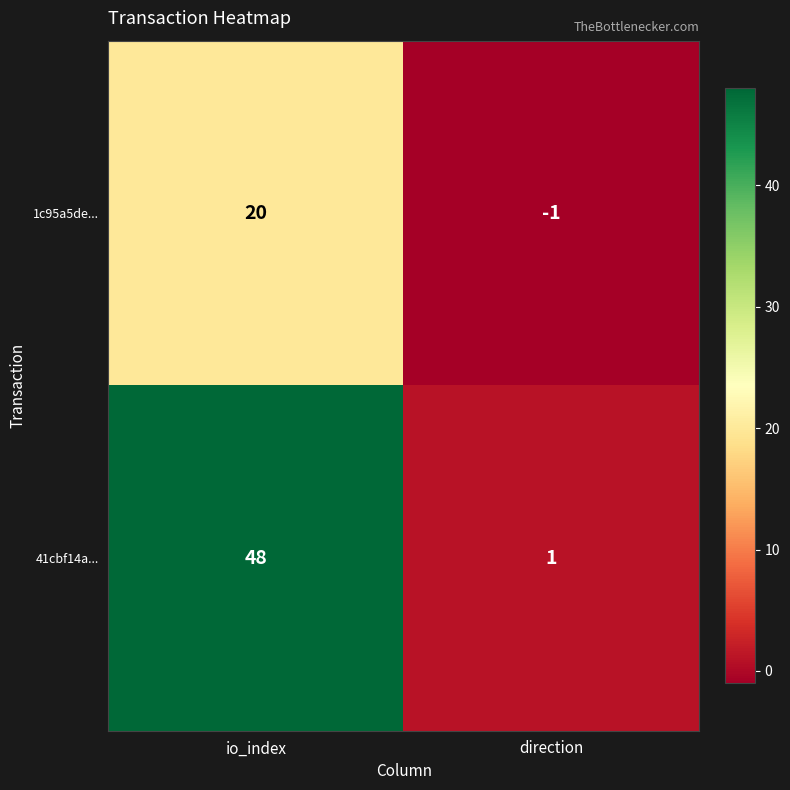

What is the difference between the maximum and minimum values in the 41cbf14a... series?

47